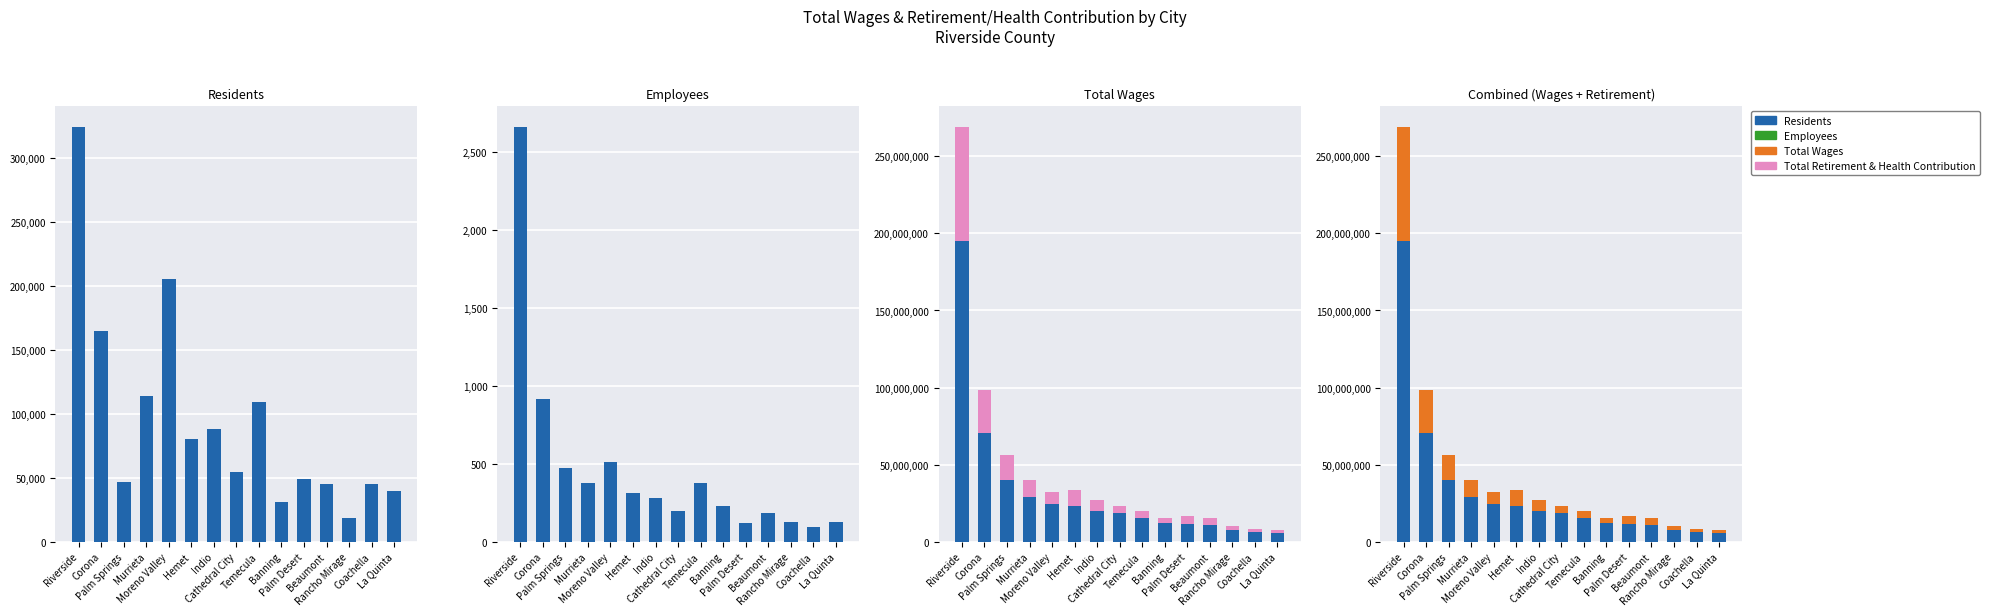

What is the label of the 13th bar from the right?

Palm Springs